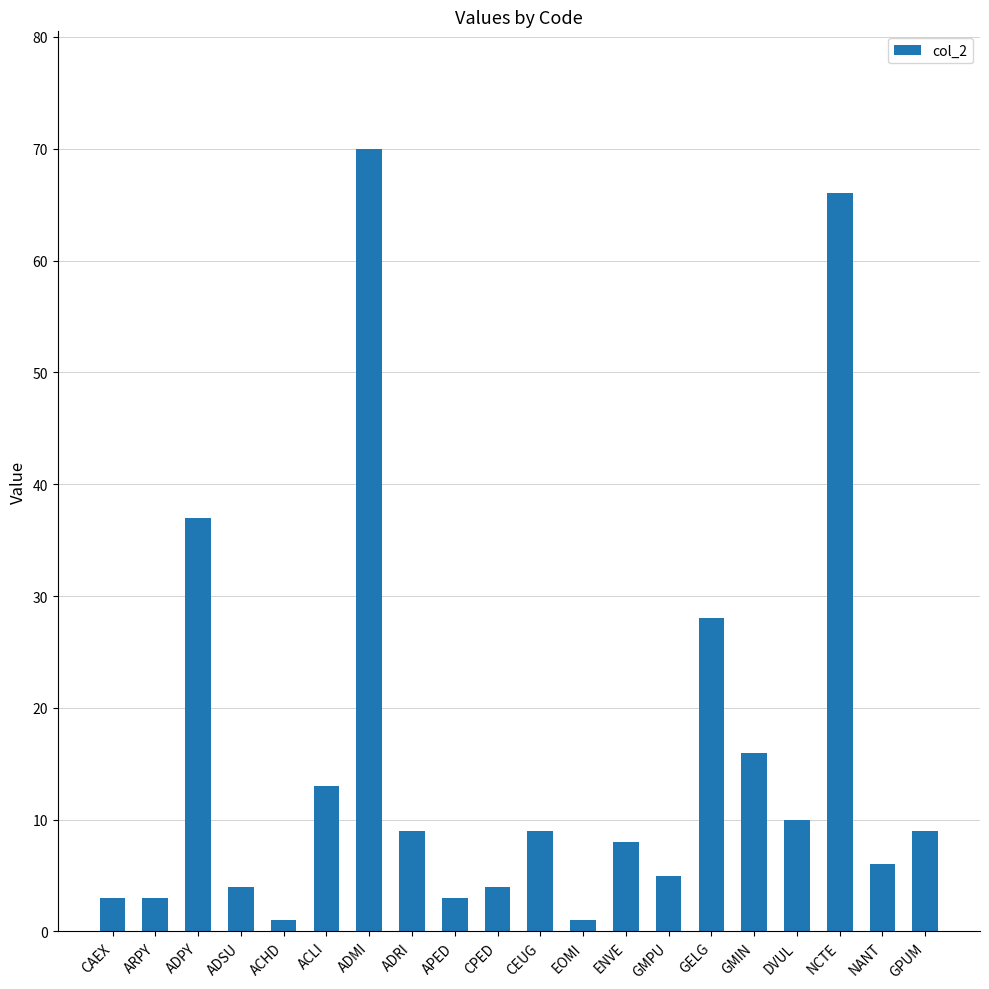

At which category does the chart reach its peak across all series?

ADMI